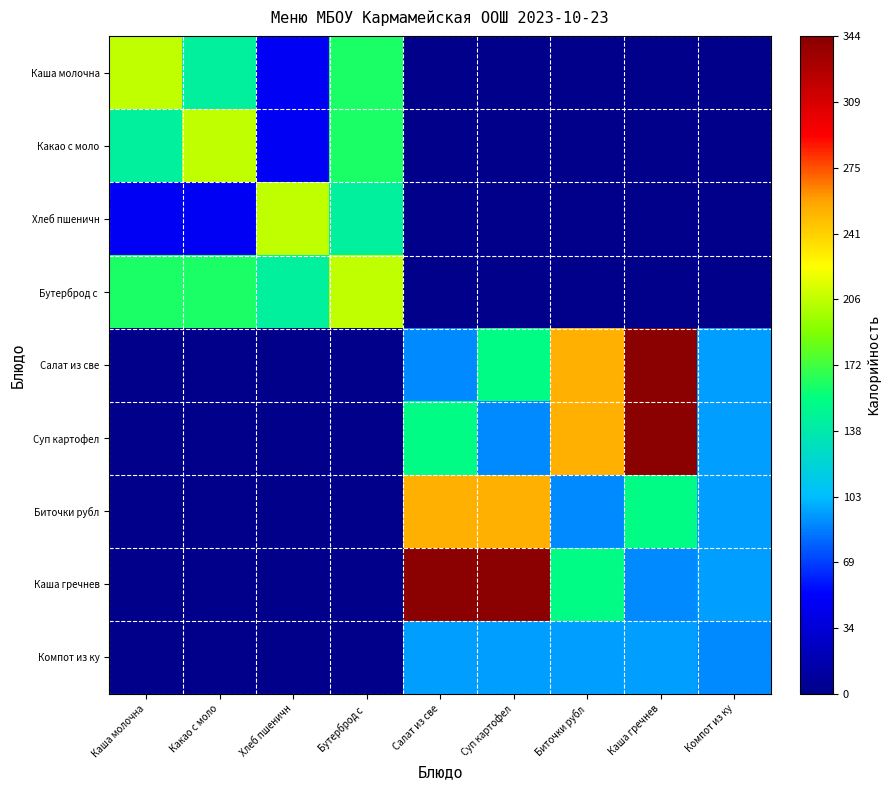

Which series has the widest spread of values?

Салат из све